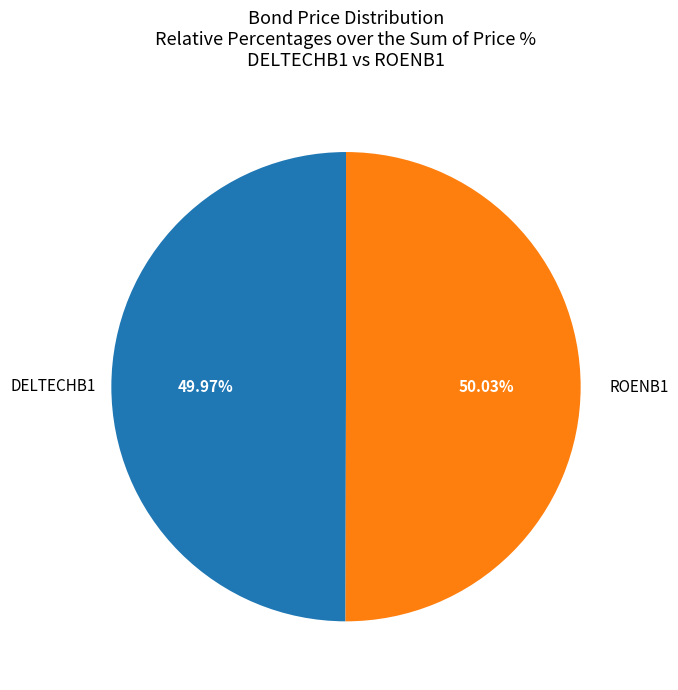

Is there any slice that represents more than half of the pie?

Yes